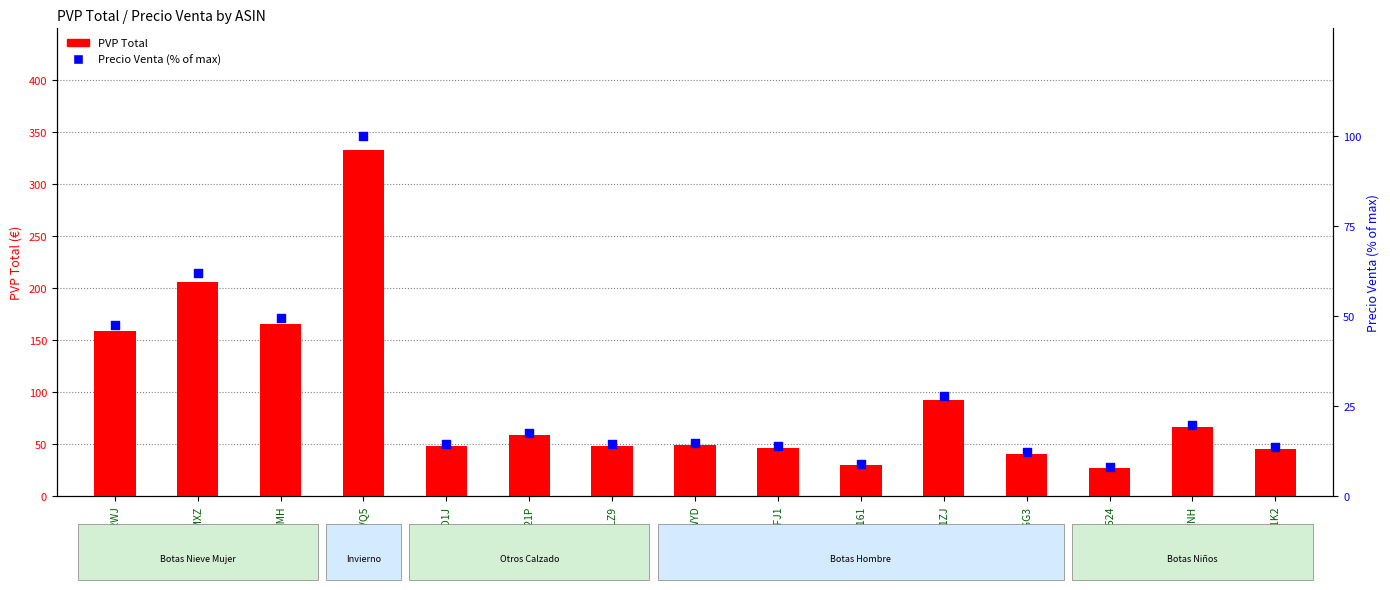

At how many categories does at least one series exceed 84?

5